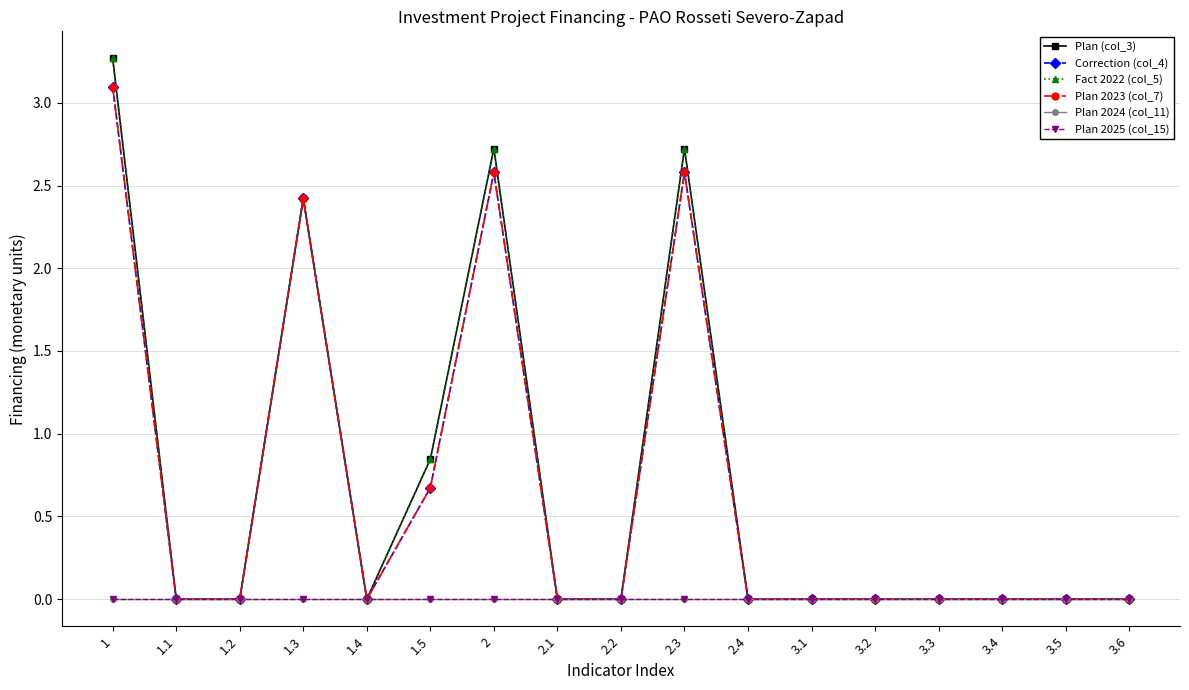

Does the chart have visible grid lines?

Yes